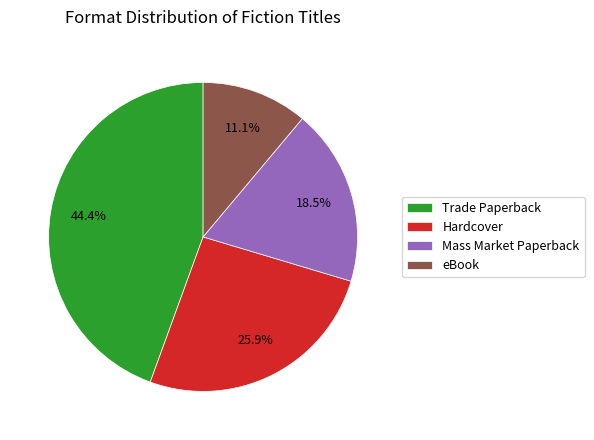

Combined, do eBook and Hardcover account for over 50%?

No